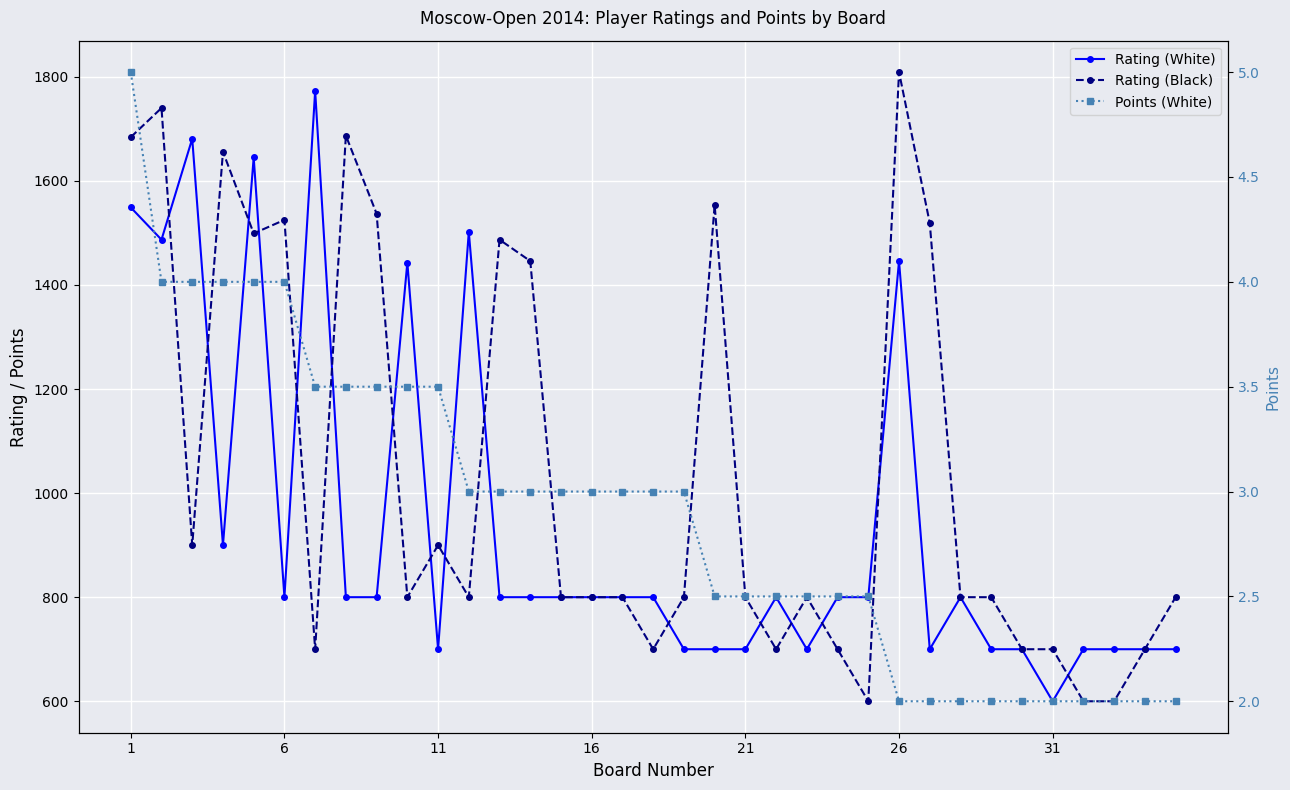

Is the value of Points (White) at 18 greater than the value of Rating (Black) at 24?

No